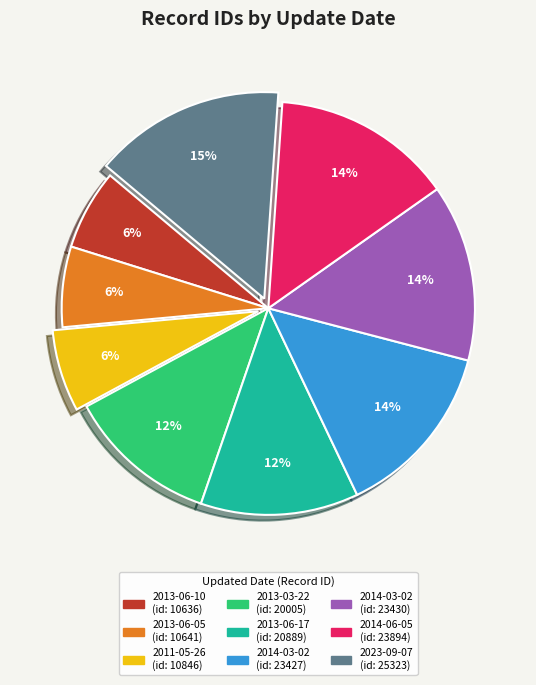

To the nearest percent, what is the difference between the largest and smallest slice percentages?

9%